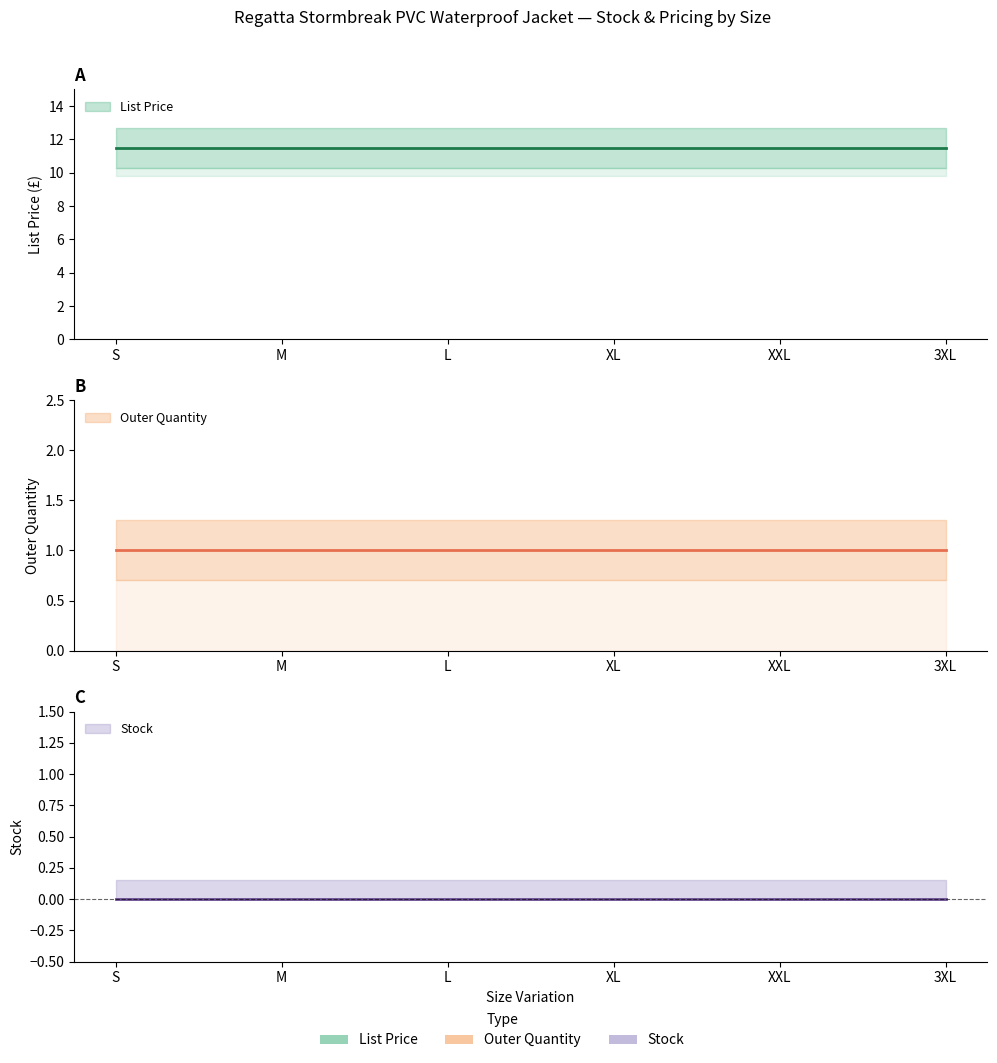

True or false: Outer Quantity and Stock cross at least once.

False